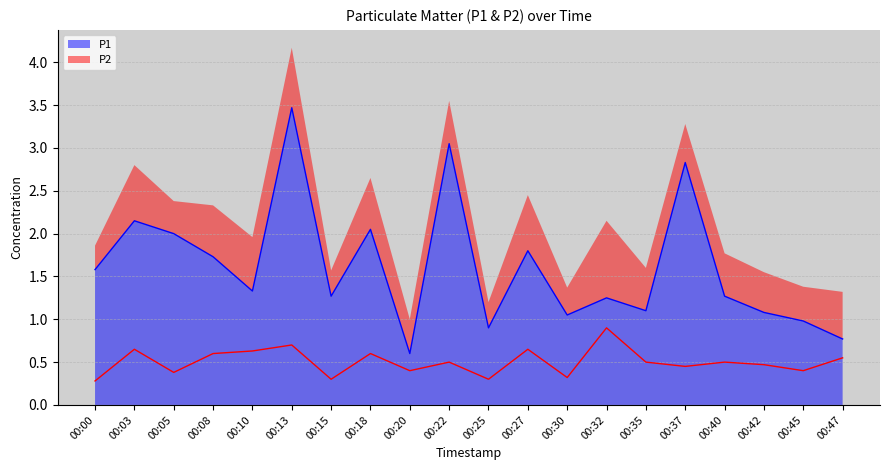

True or false: P1 and P2 intersect in this chart.

False